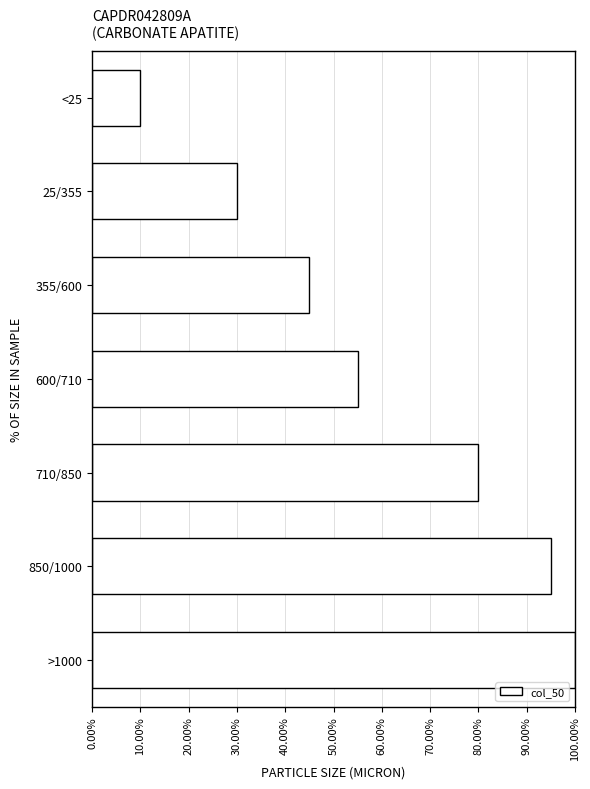

Reading top to bottom, transcribe all the data shown in this chart.

10	30	45	55	80	95	100